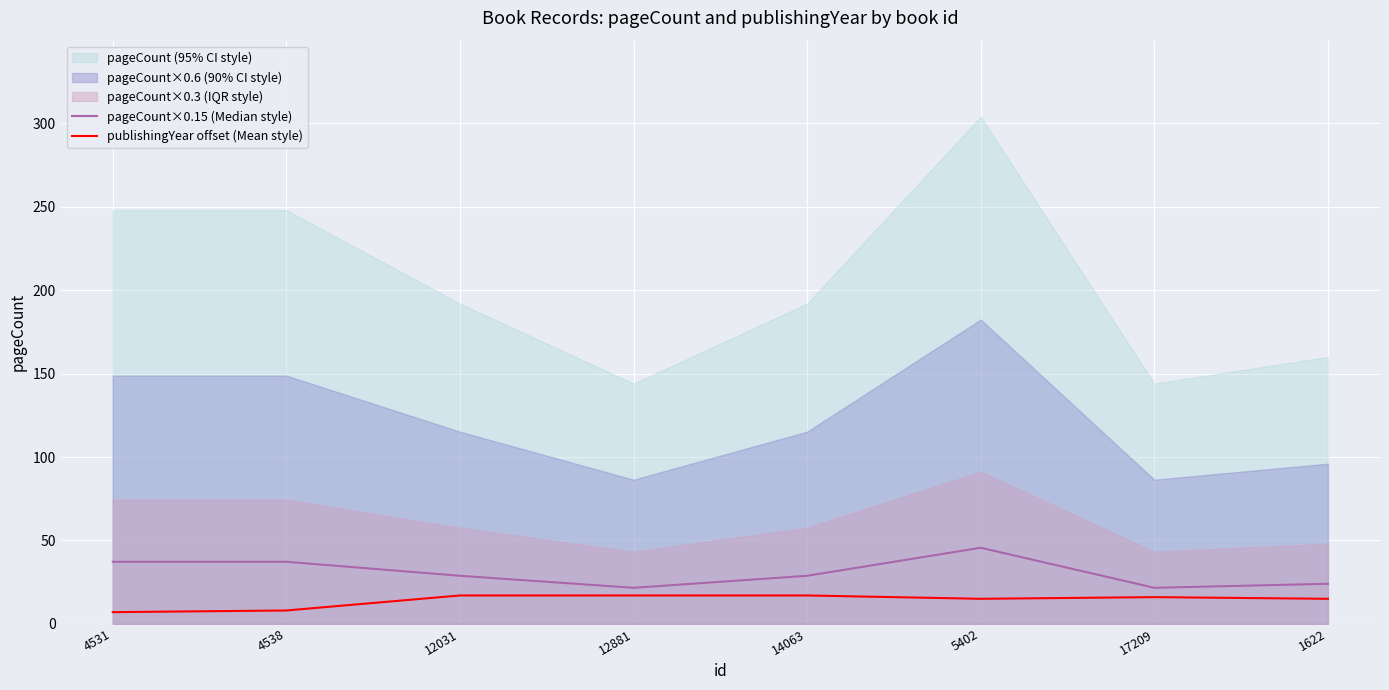

What is the minimum value for publishingYear offset (Mean style)?

7.0